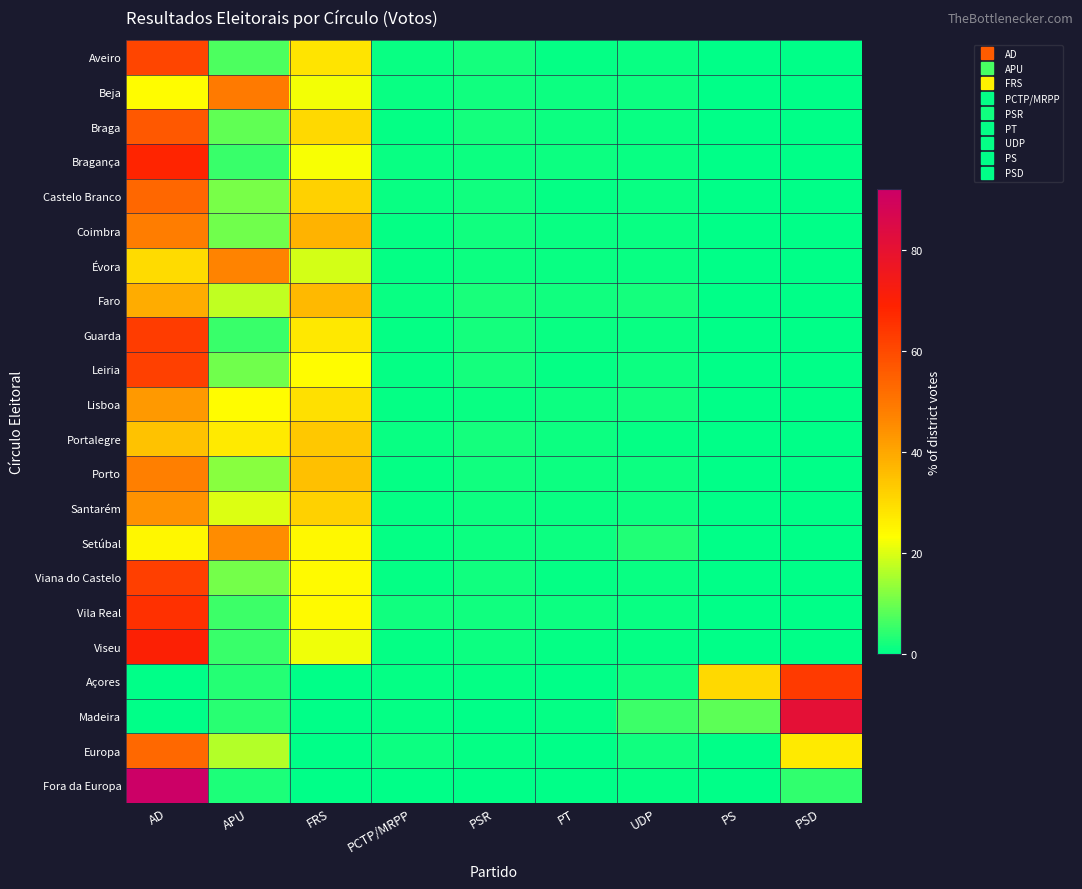

Which series has the widest spread of values?

Fora da Europa